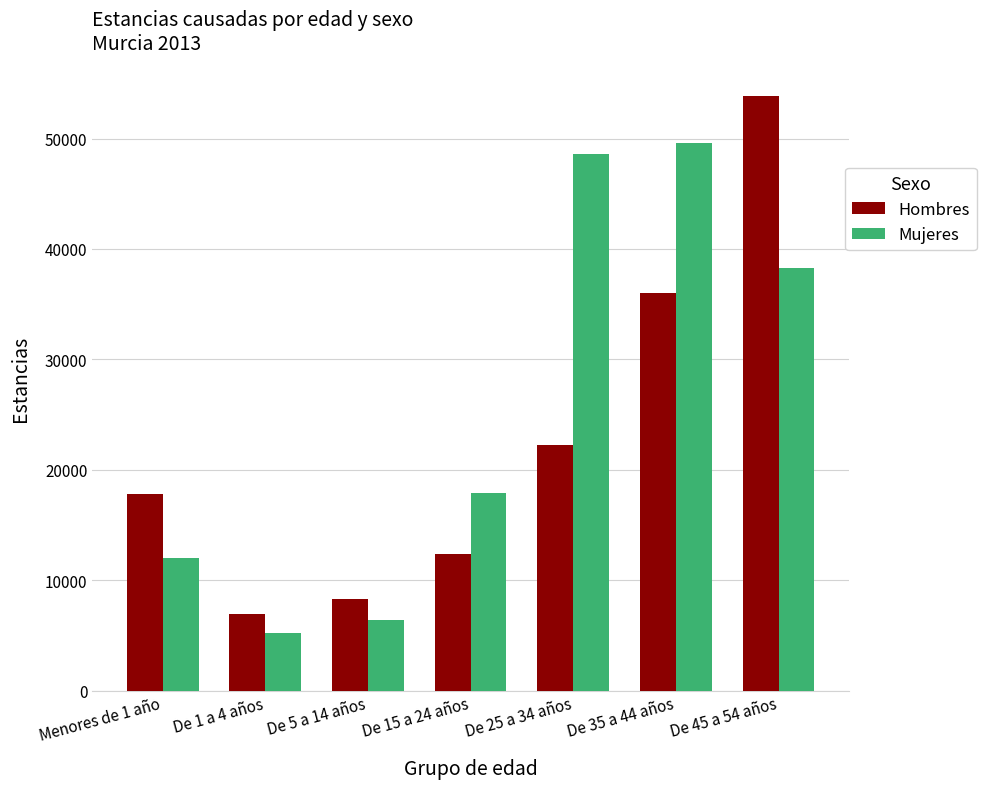

How many bars are there in each group?

2